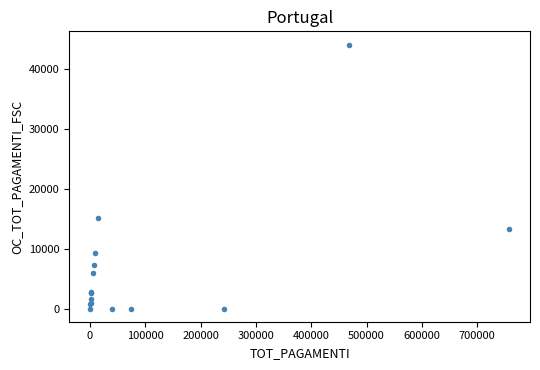

What Y value in the scatter plot is closest to 22040?

15166.4